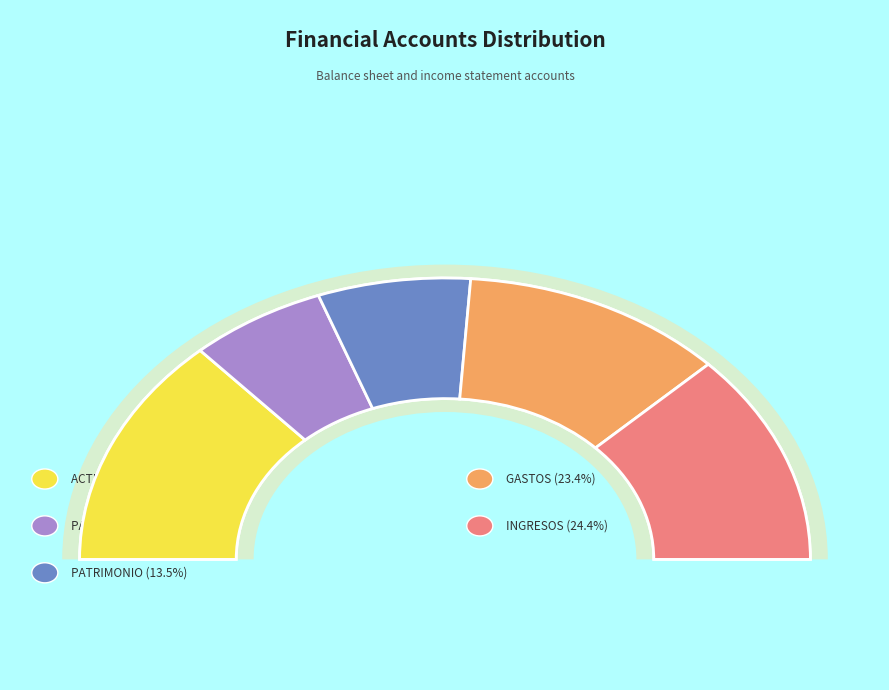

What is the change in value from ACTIVO to INGRESOS?

-7717557.2